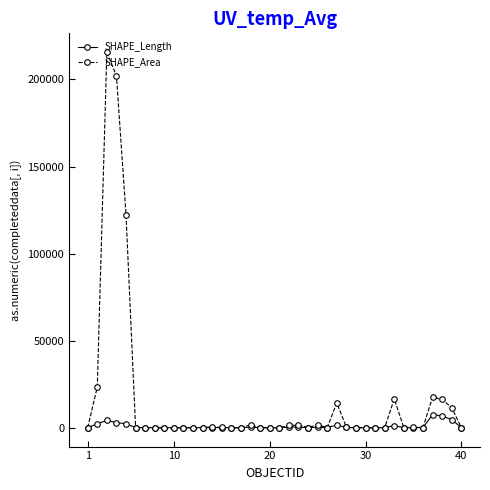

What is the value of the SHAPE_Area point at the 25th from the left?

1712.0